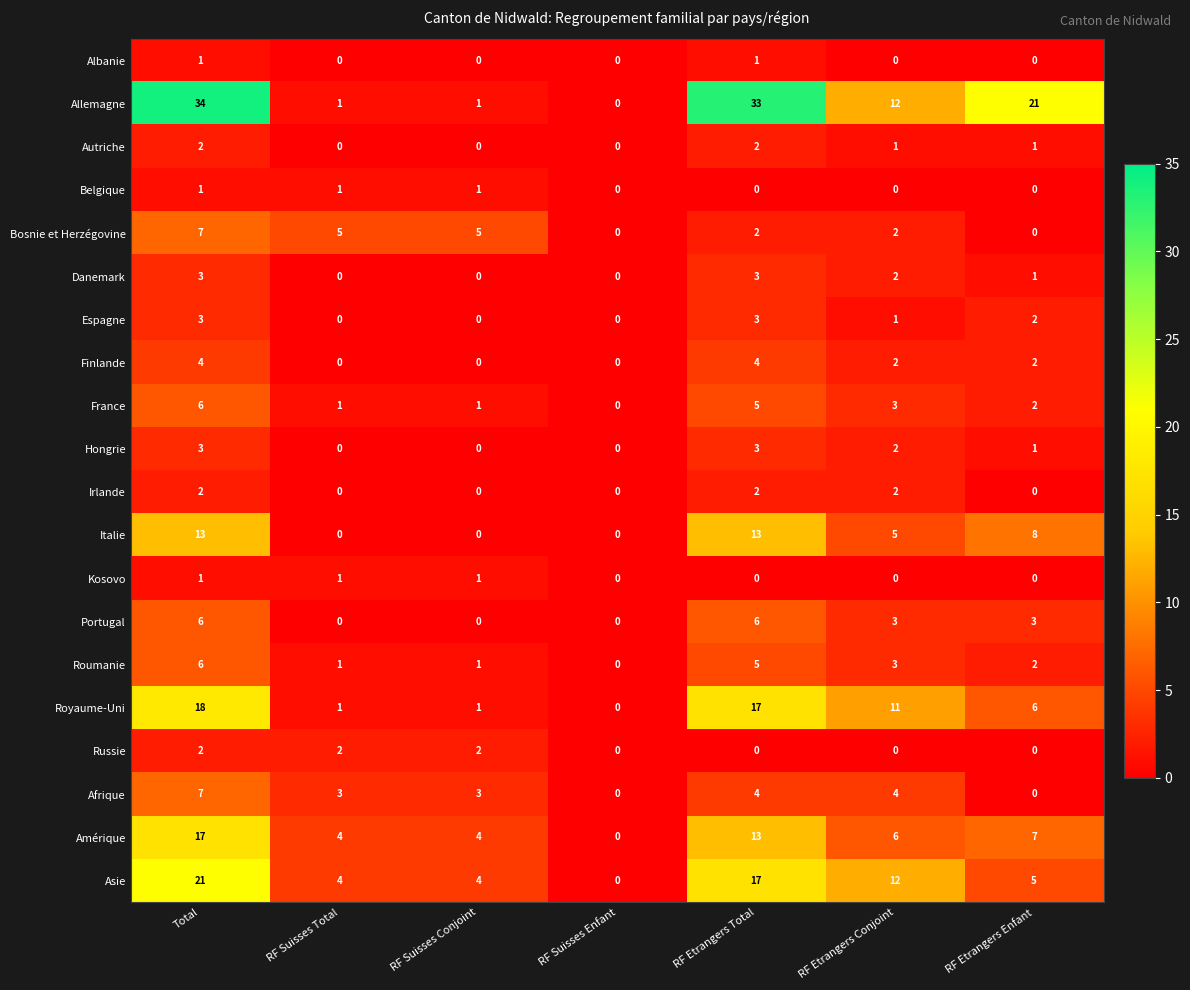

Count the number of categories in the chart.

7